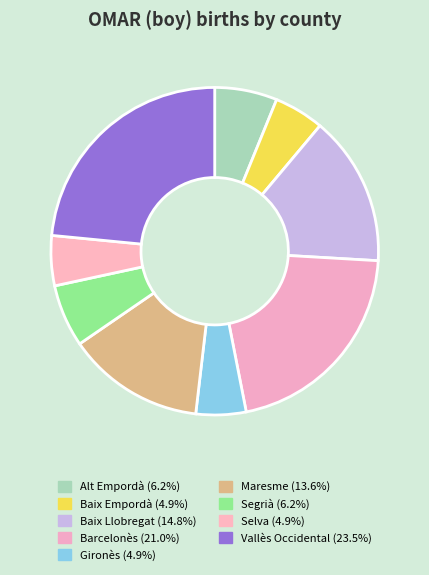

Count the number of slices in the pie.

9